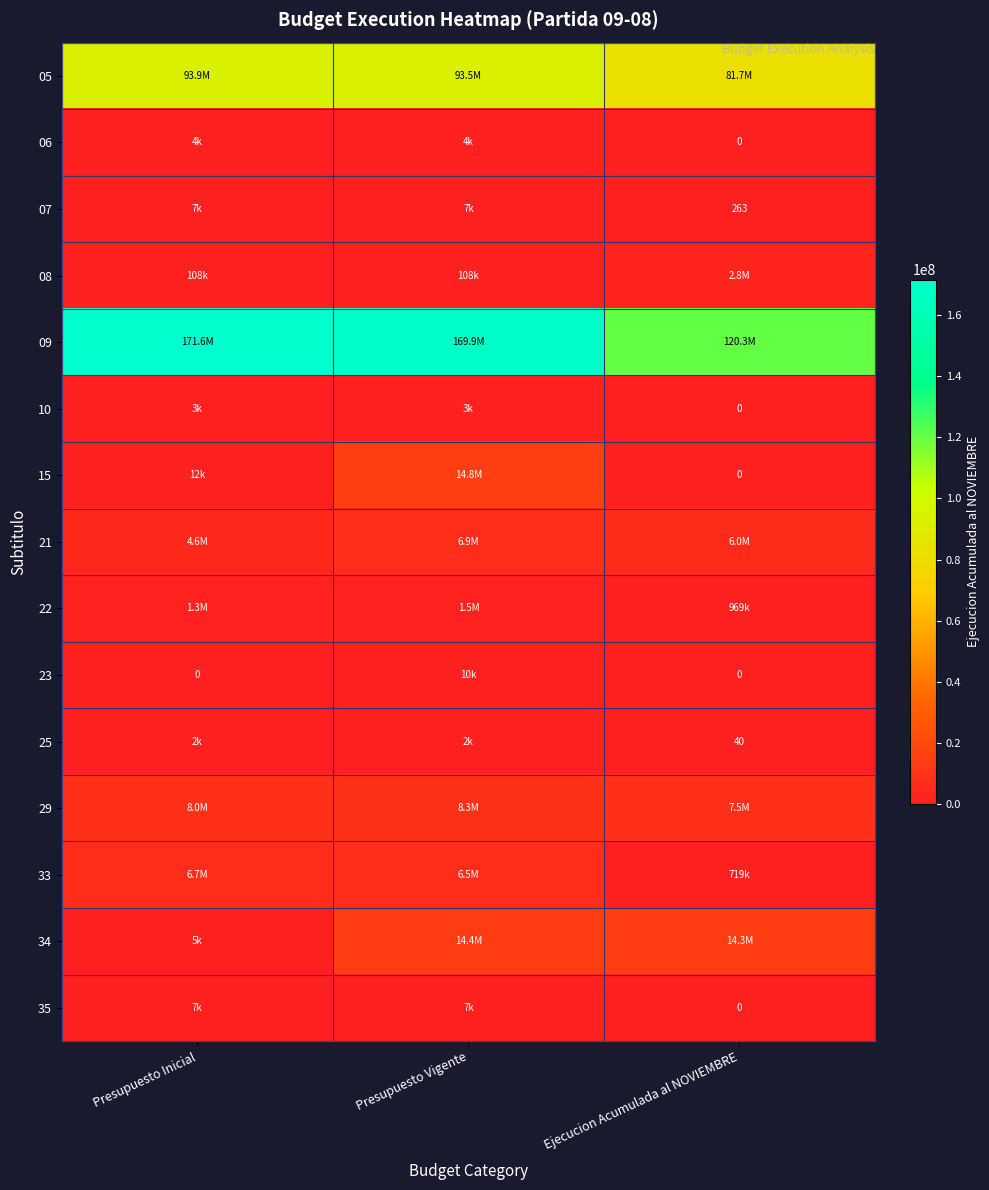

Rank the series by their maximum value, from highest to lowest.

09, 05, 15, 34, 29, 21, 33, 08, 22, 23, 35, 07, 06, 10, 25